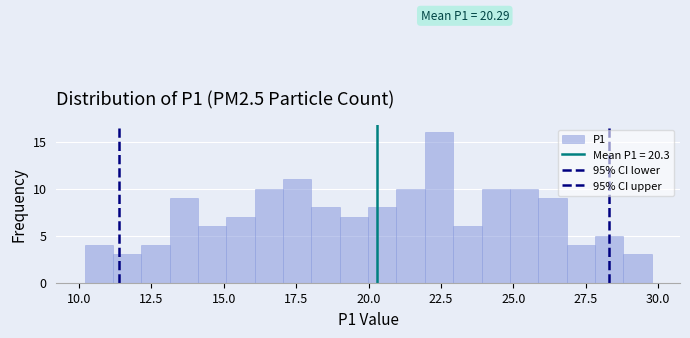

Around what value on the x-axis is the tallest bar? Give the approximate position of its centre, as read against the axis.

22.5